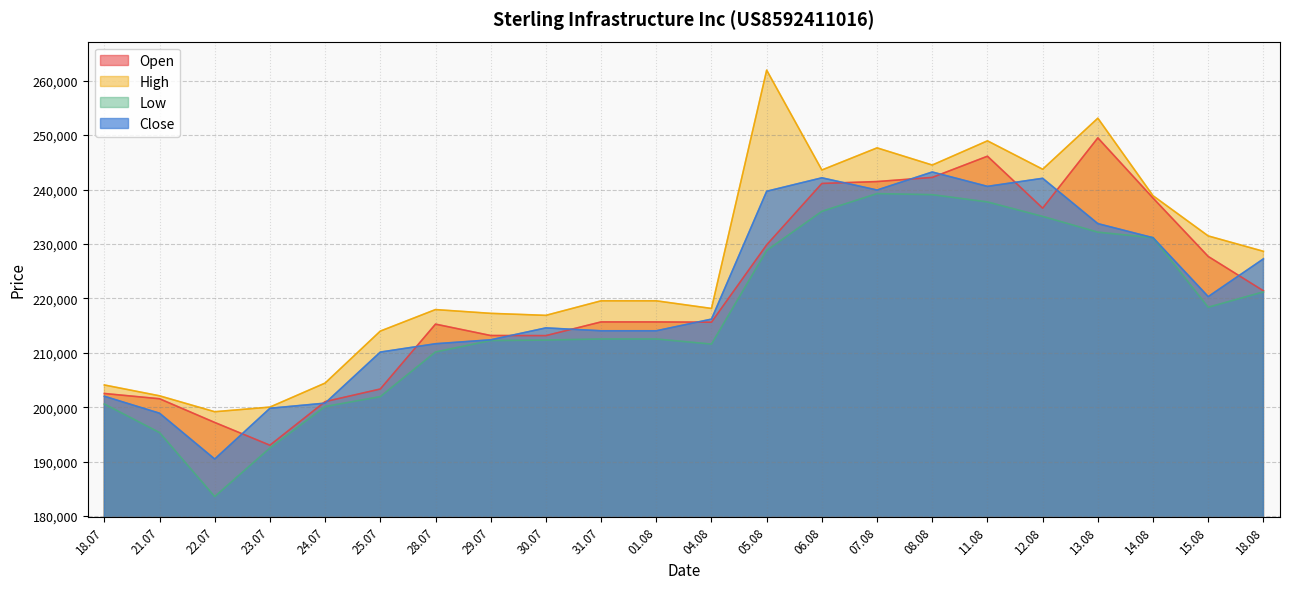

What is the greatest value displayed?

261939